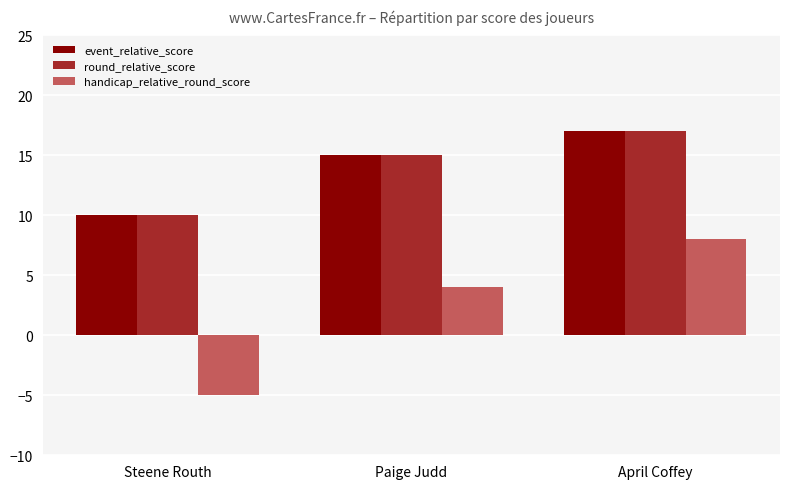

What are all the series names shown in the legend?

event_relative_score, round_relative_score, handicap_relative_round_score